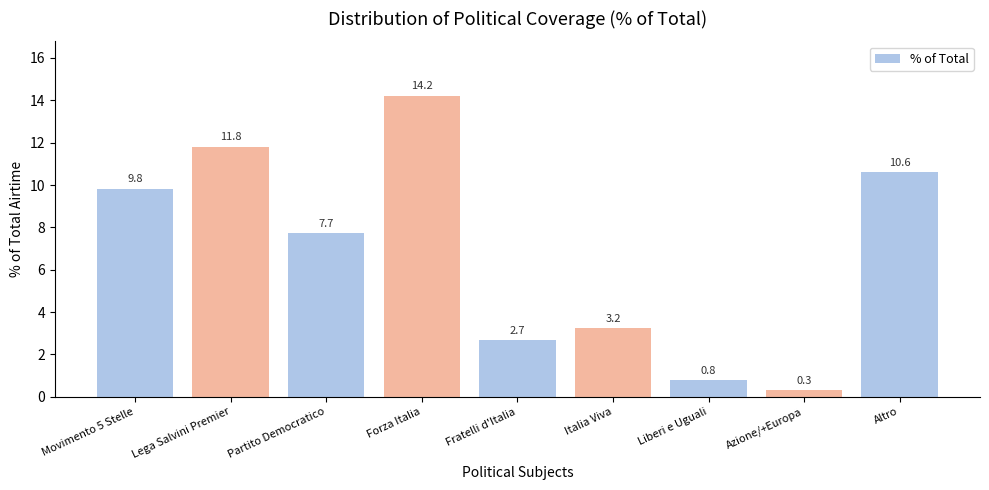

What is the label of the 8th bar from the left?

Azione/+Europa